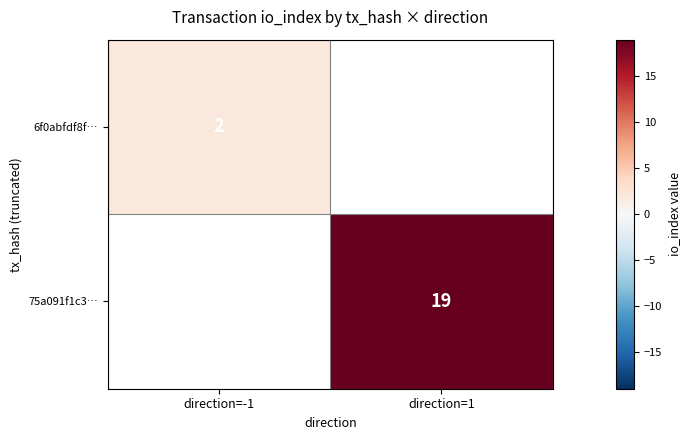

The 75a091f1c3… series shows 19 at direction=1. True or false?

True